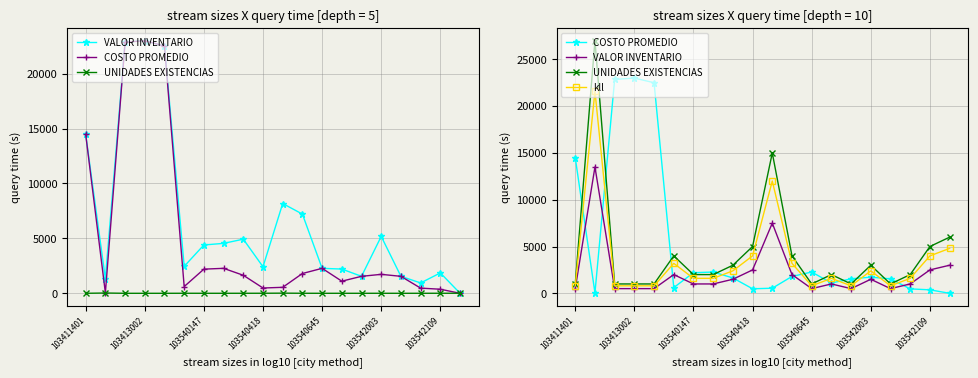

What position from the left is 103542003?

16